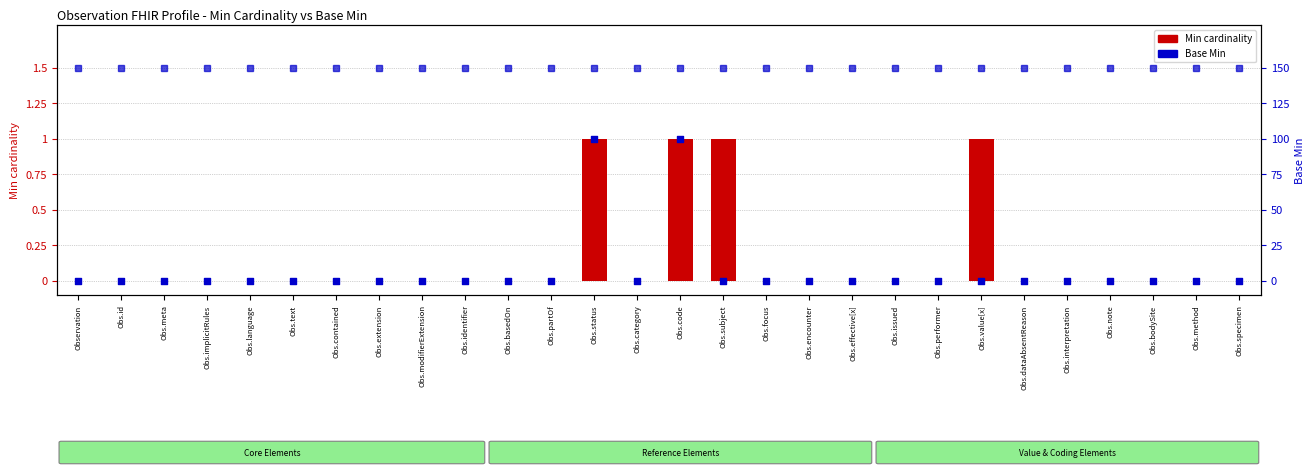

Which series reaches the minimum Y coordinate?

Min cardinality